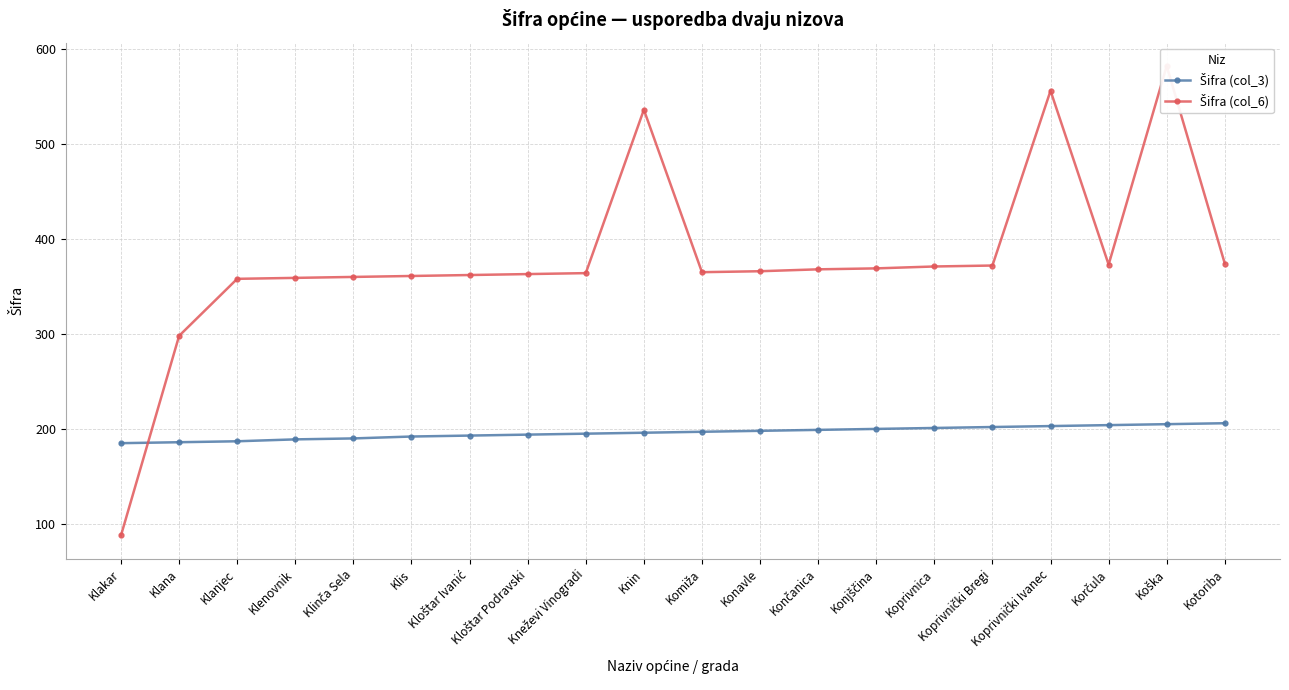

List the series in order of their peak value, highest first.

Šifra (col_6), Šifra (col_3)